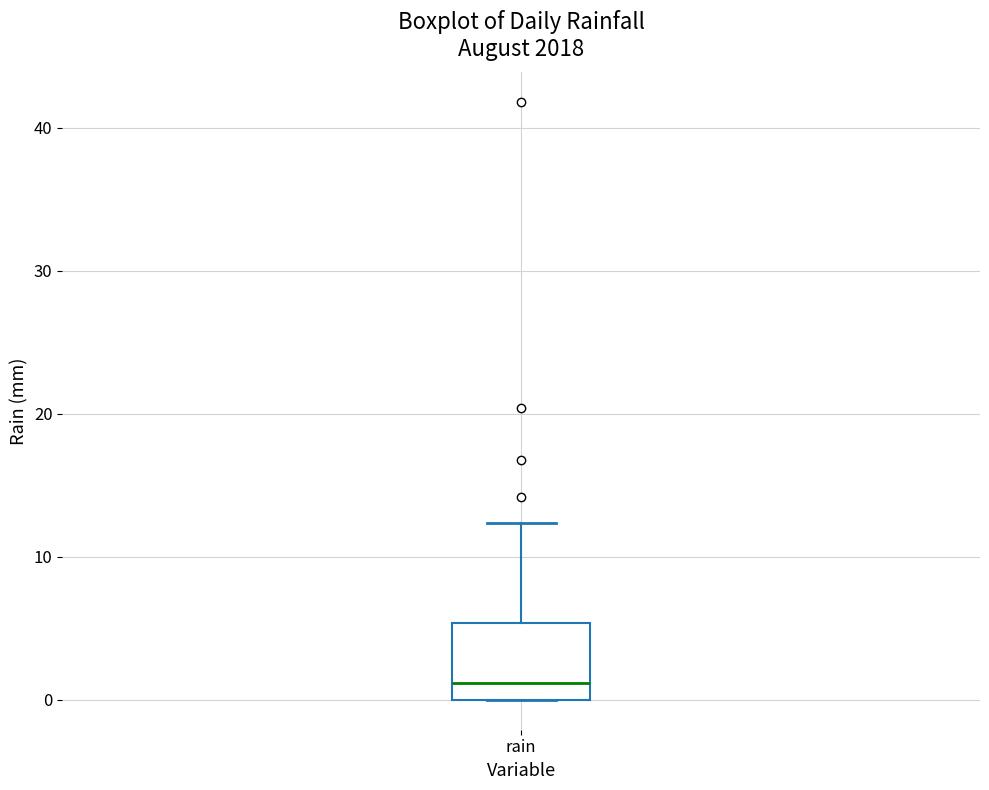

Read this box plot against the y-axis: the position of the median line, the range covered by the box, and the ends of both whiskers. The values are not printed on the chart, so give them approximately, as read against the axis.

median 1, box 0 to 5, whiskers 0 to 12